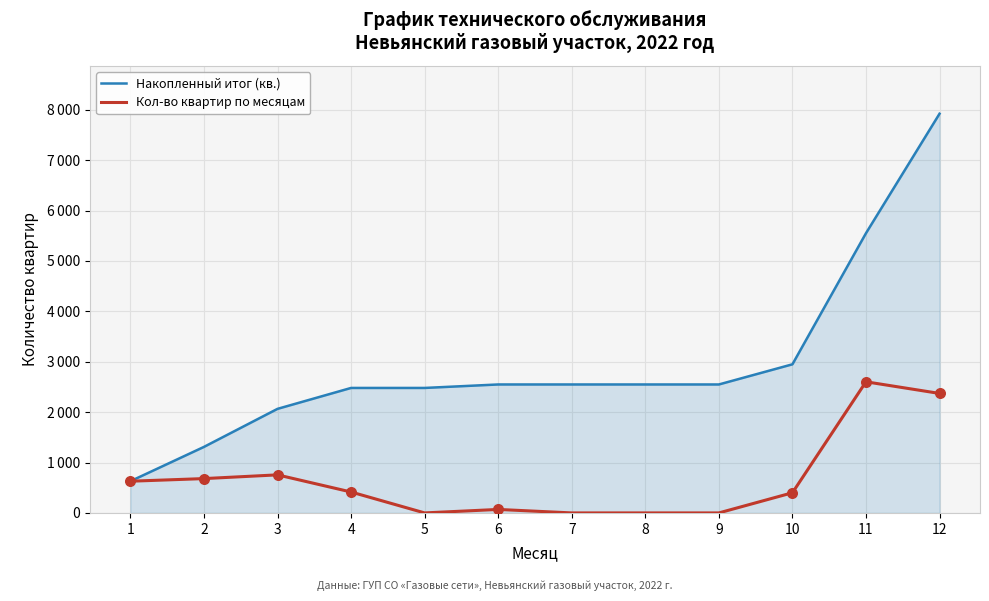

At which category is the sum across all series the highest?

12